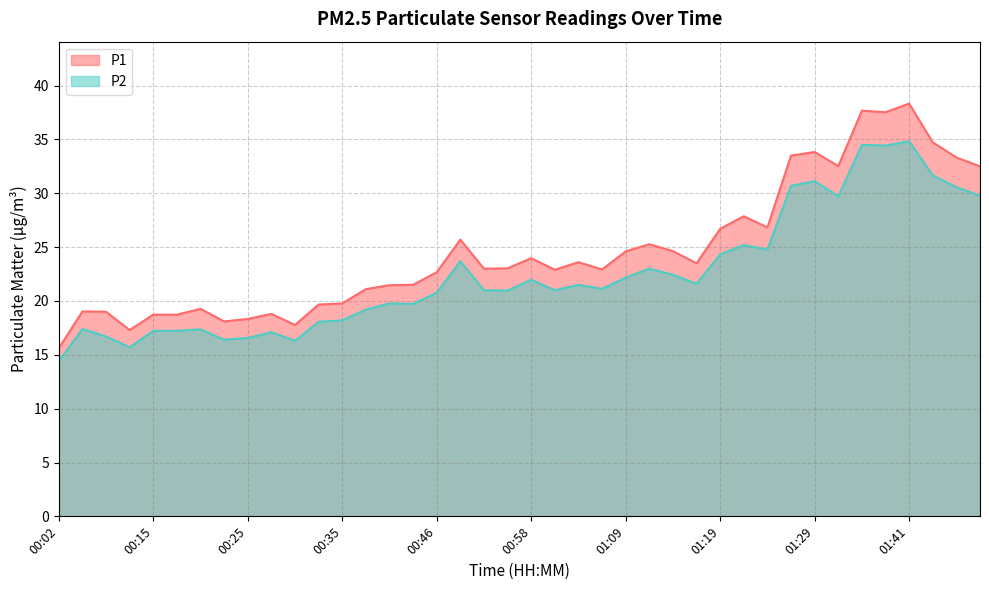

What position from the right is 00:12?

37